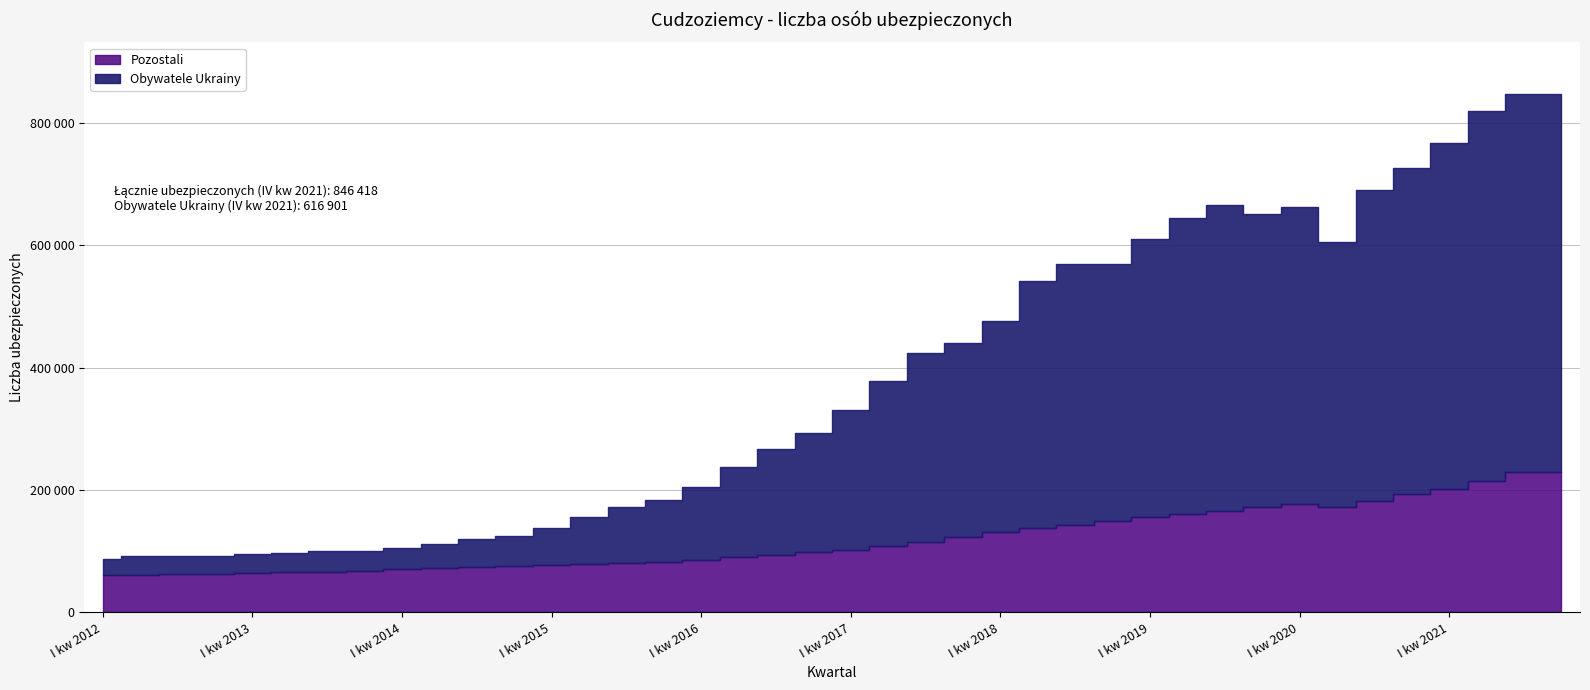

Rank the series at III kw 2015 from lowest to highest value.

Pozostali, Obywatele Ukrainy